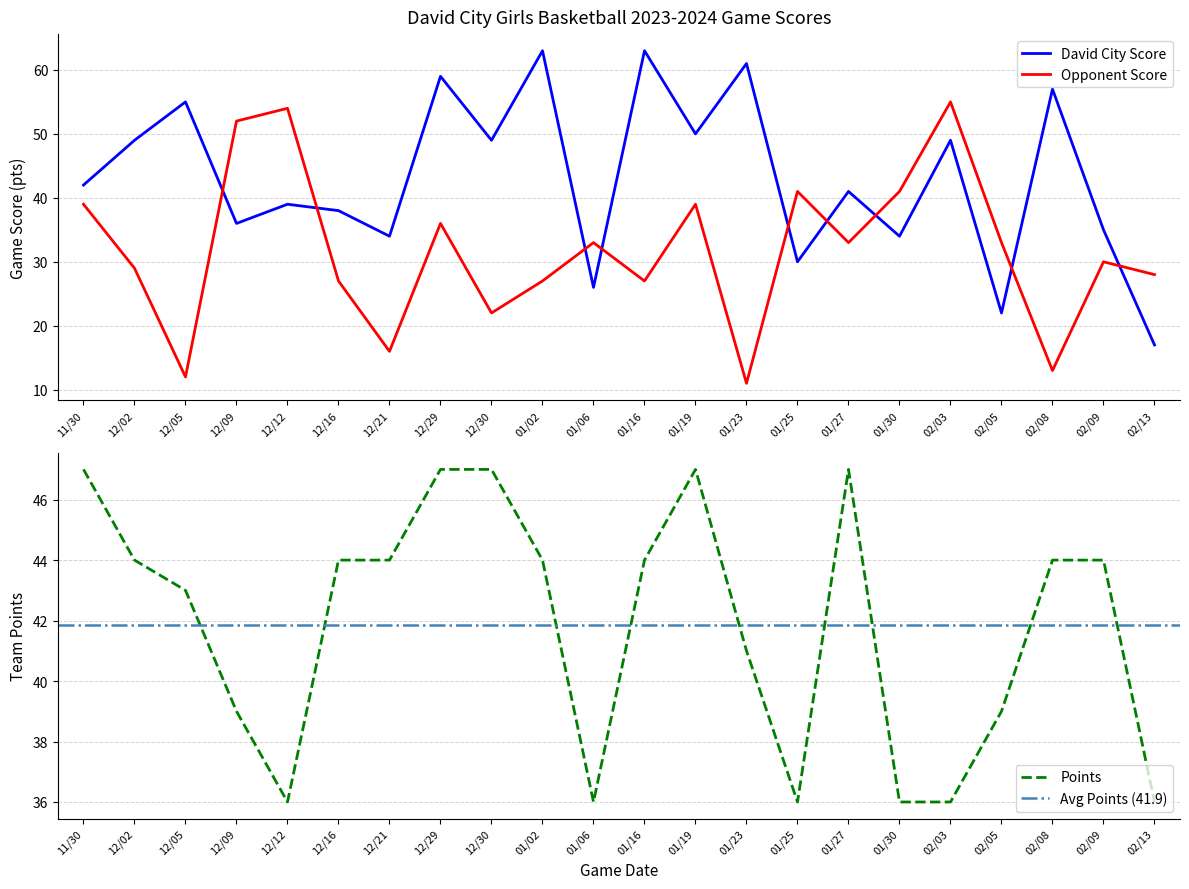

What is the total value across all series at 11/30?

128